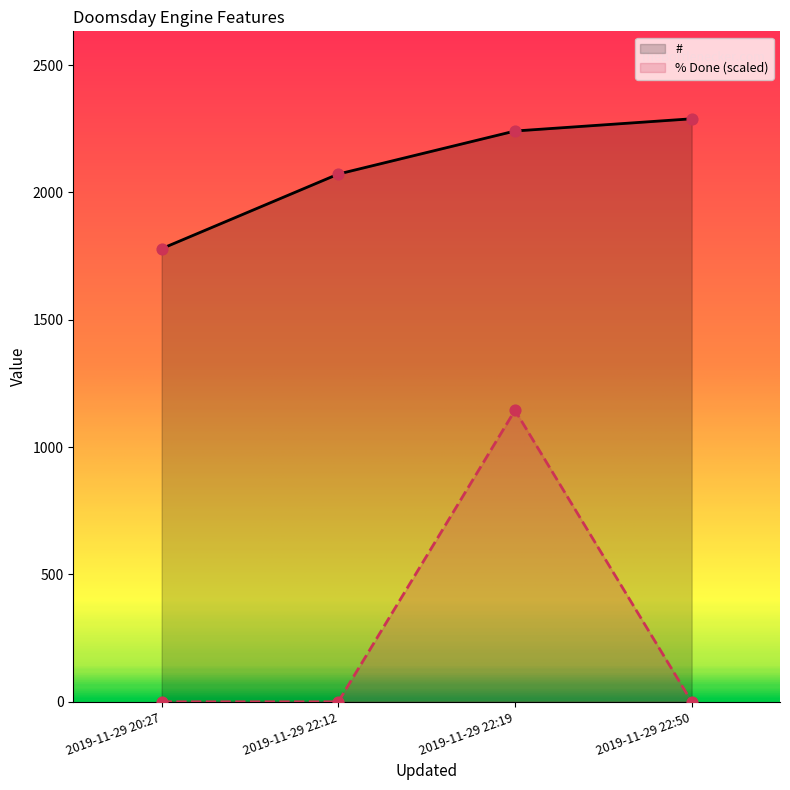

What is the difference between the highest and lowest values at 2019-11-29 20:27?

1779.0